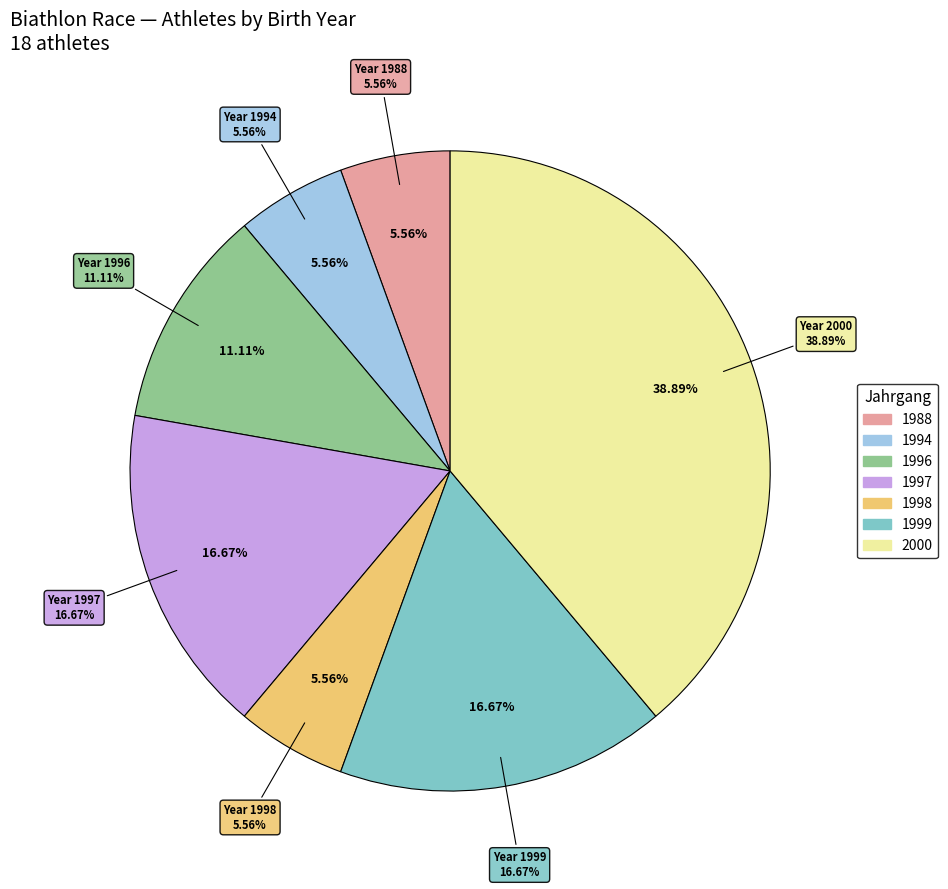

Which category has the biggest portion of the pie?

2000